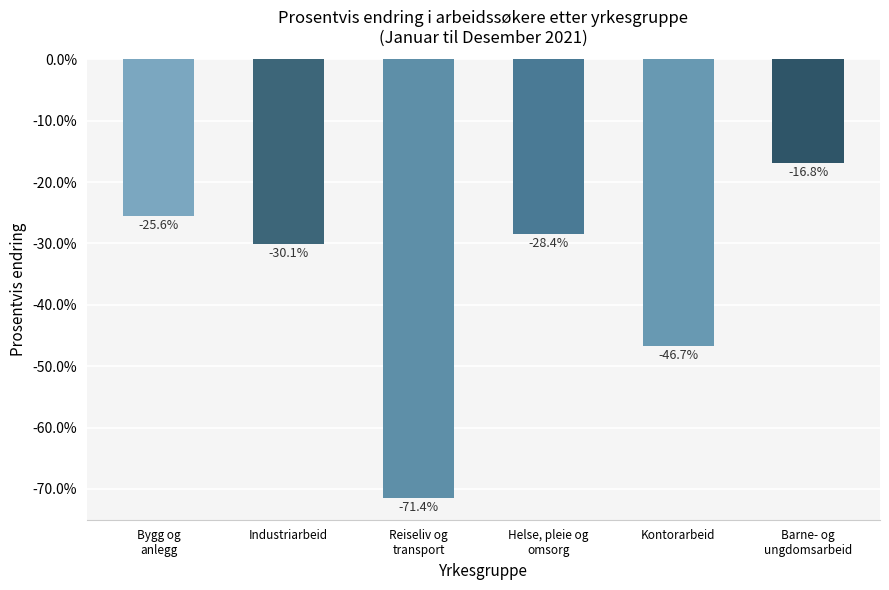

Are the bars grouped side by side (vs. stacked)?

No